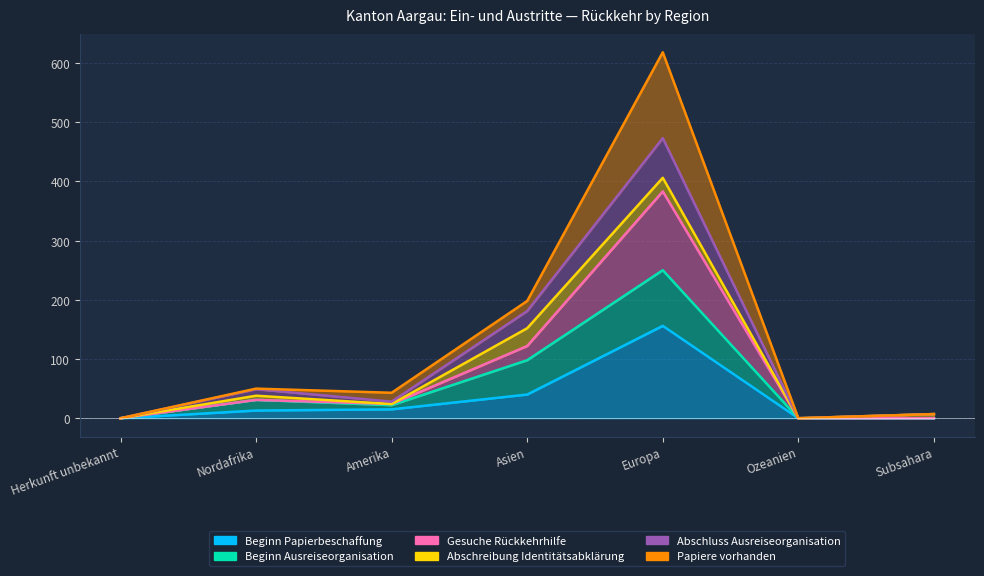

Where does the Abschluss Ausreiseorganisation series first go above 22?

Nordafrika